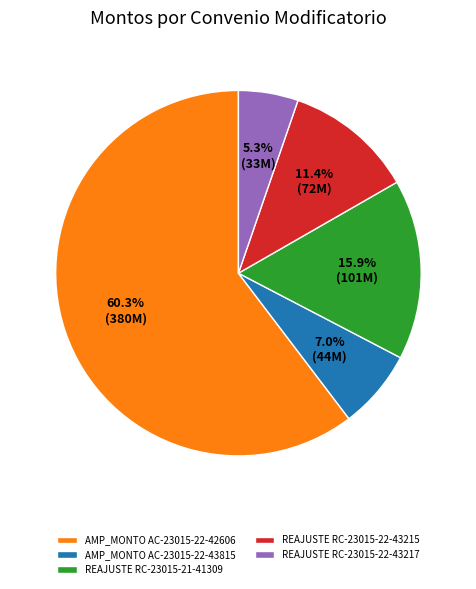

How many segments does this pie chart have?

5